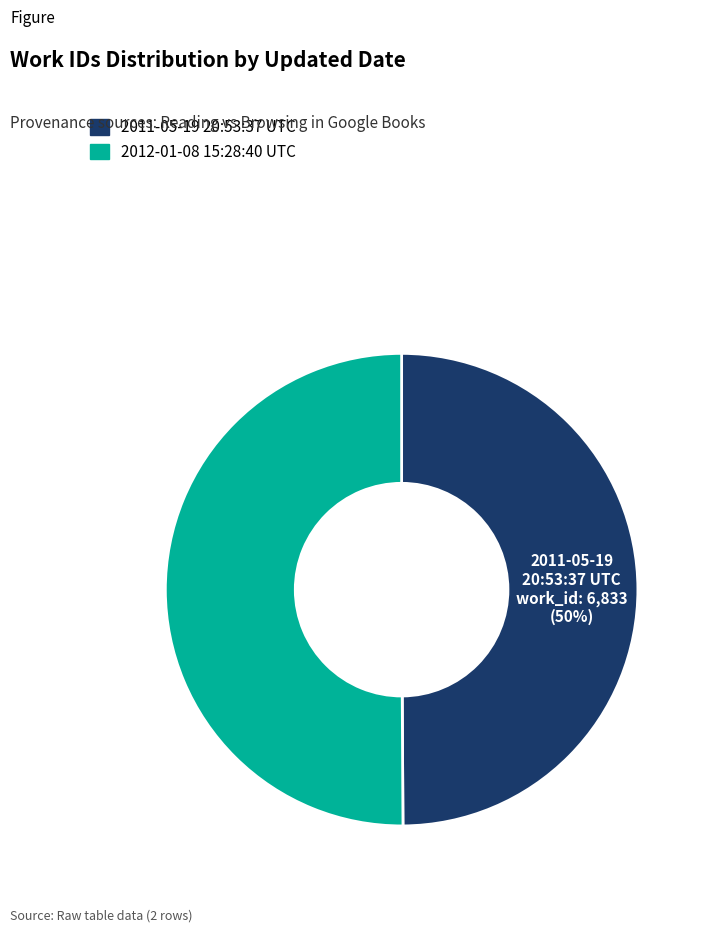

True or false: 2011-05-19 20:53:37 UTC accounts for 50% of the total.

True